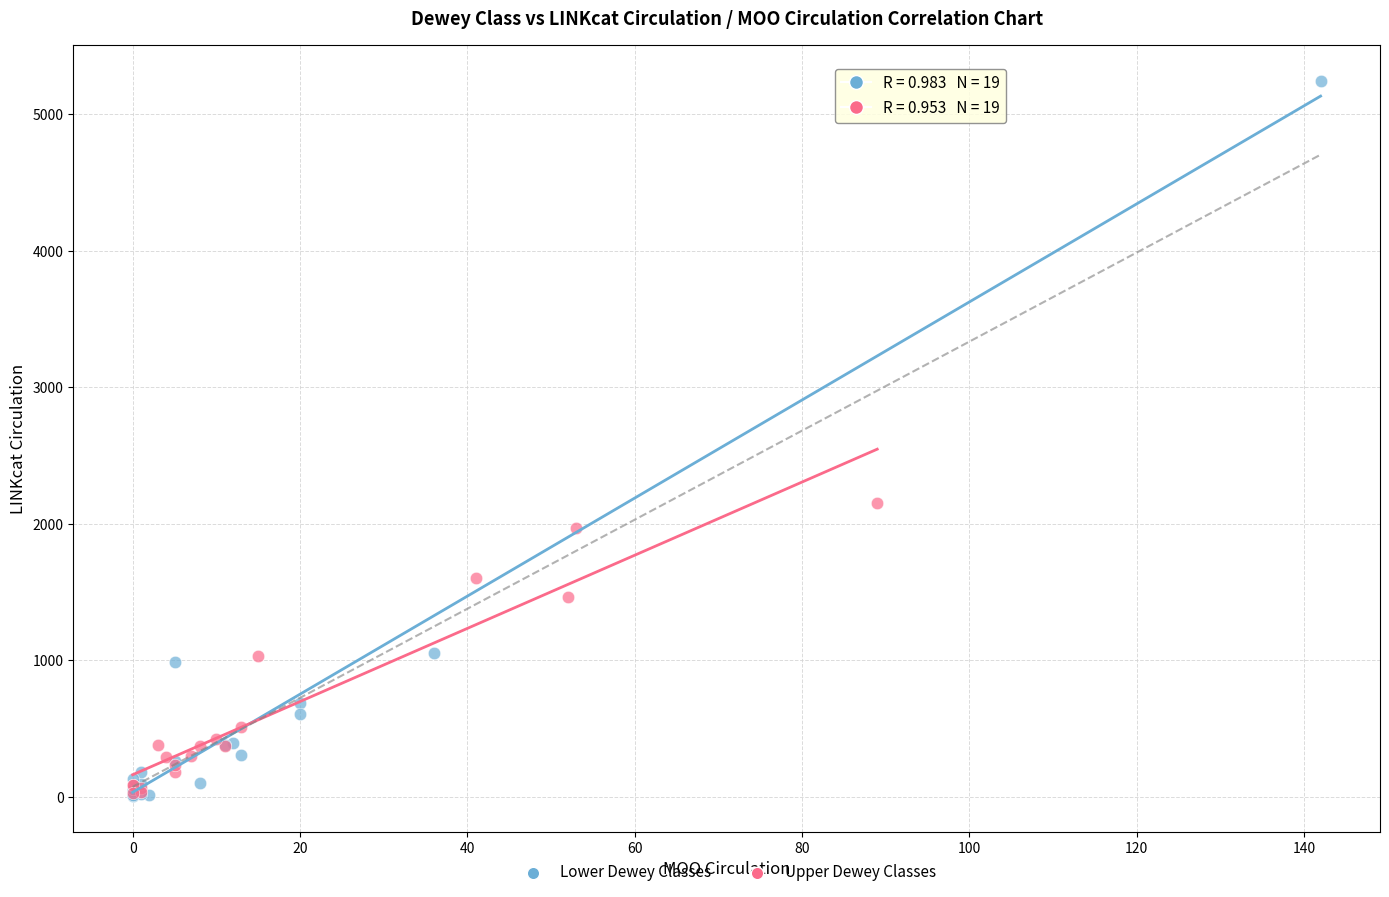

Which series reaches the maximum Y coordinate?

Lower Dewey Classes